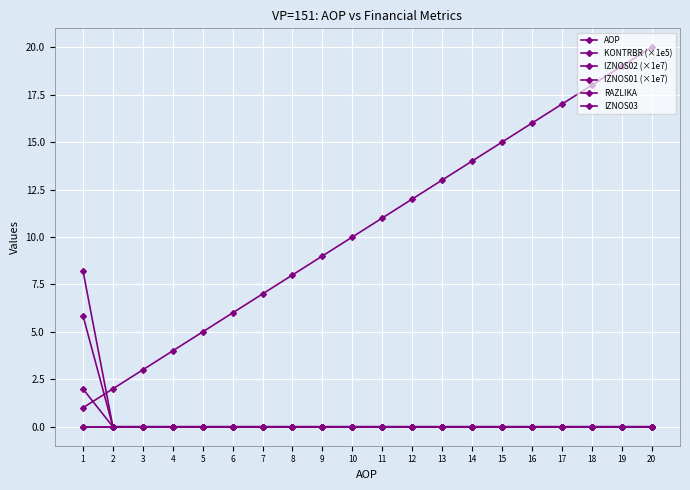

True or false: RAZLIKA has a value of 0.0 at 13.

True